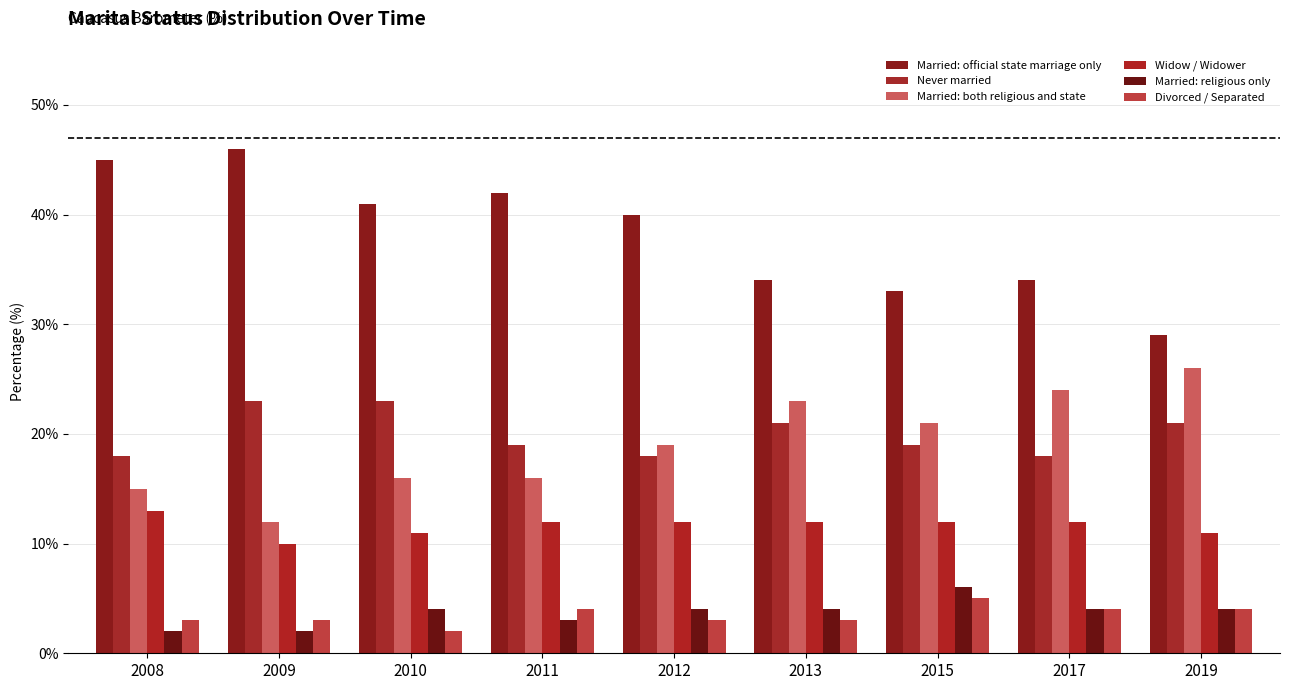

Reading left to right, what are all the values shown in this chart?

Married: official state marriage only: 45	46	41	42	40	34	33	34	29
Never married: 18	23	23	19	18	21	19	18	21
Married: both religious and state: 15	12	16	16	19	23	21	24	26
Widow / Widower: 13	10	11	12	12	12	12	12	11
Married: religious only: 2	2	4	3	4	4	6	4	4
Divorced / Separated: 3	3	2	4	3	3	5	4	4